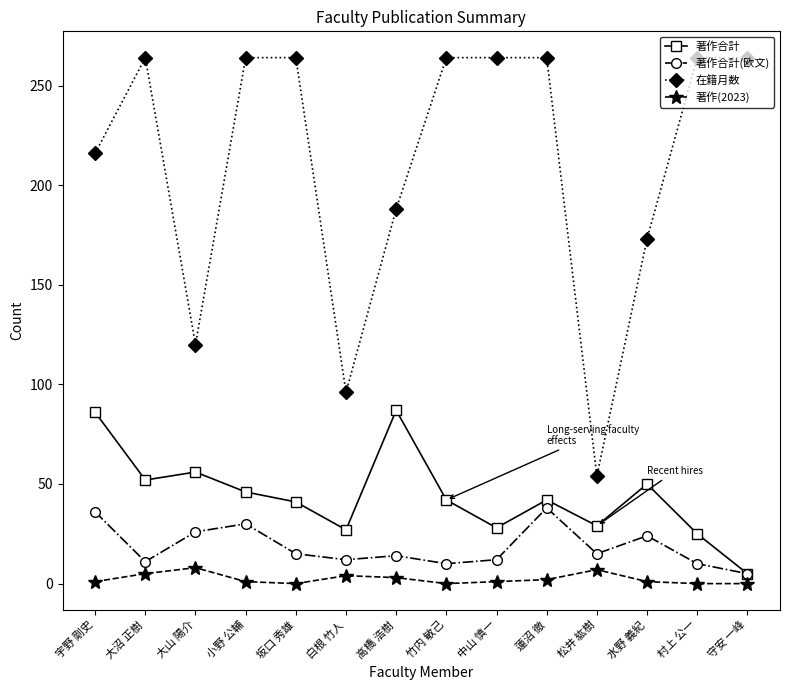

Is it true that 在籍月数 equals 262 at 高橋 浩樹?

False